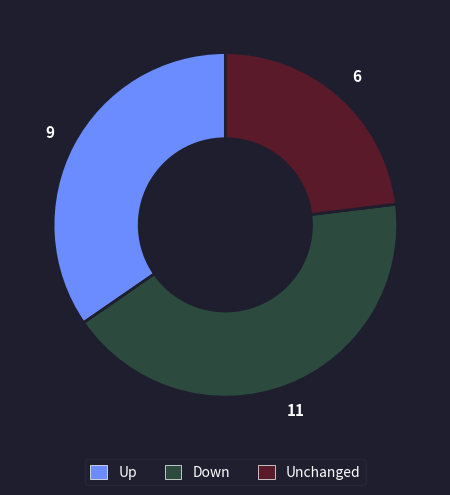

Is there a majority slice in this chart?

No